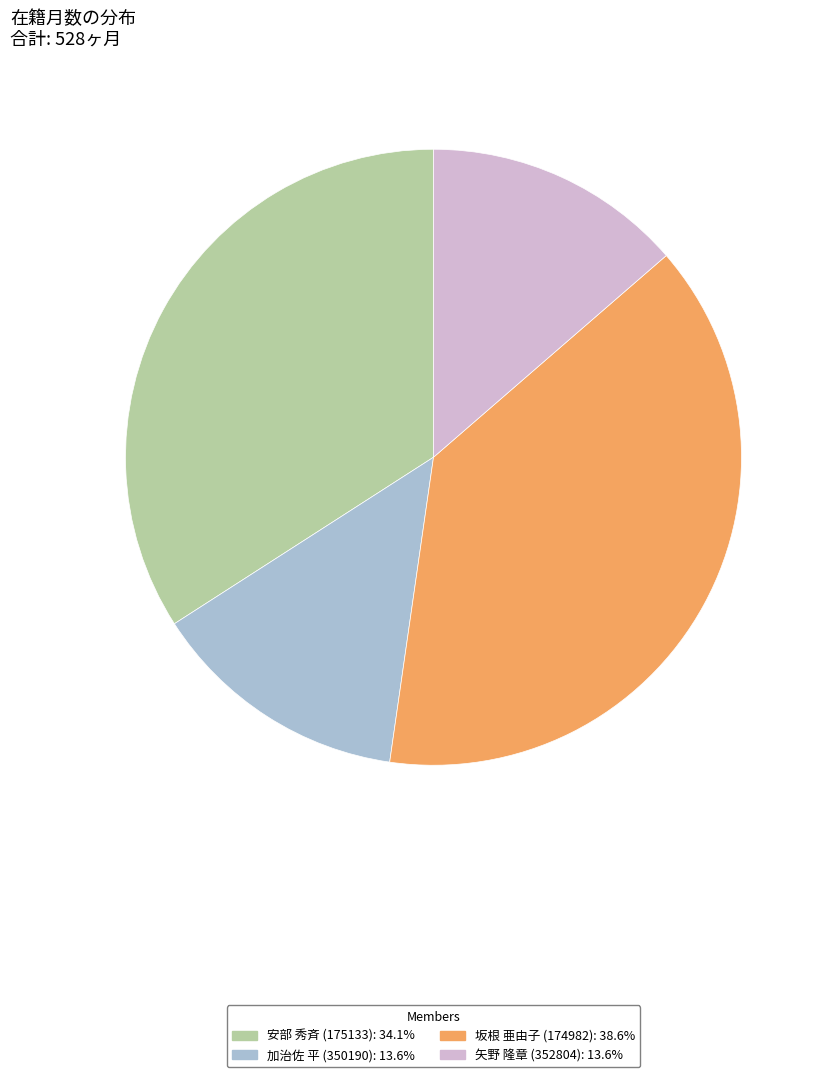

What is the ratio of the value at 加治佐 平 (350190): 13.6% to the value at 坂根 亜由子 (174982): 38.6%?

0.4